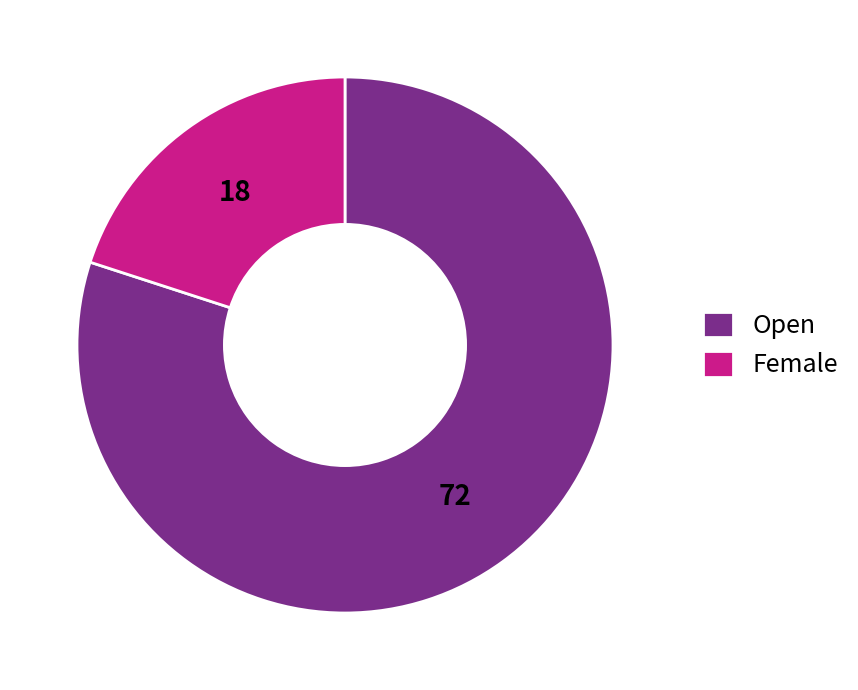

Between Open and Female, which is larger?

Open